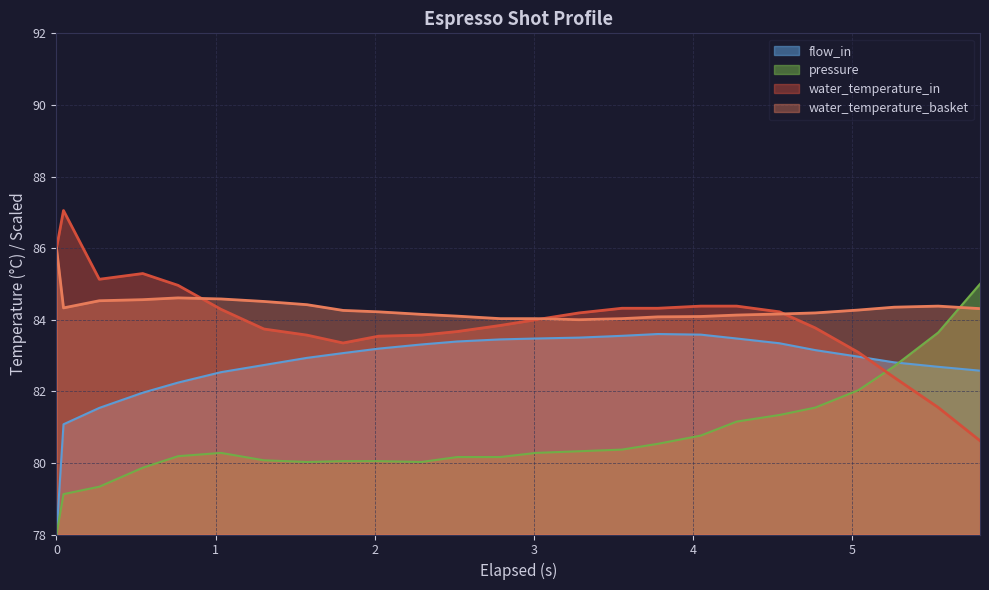

How many interior local valleys does the pressure series have?

2